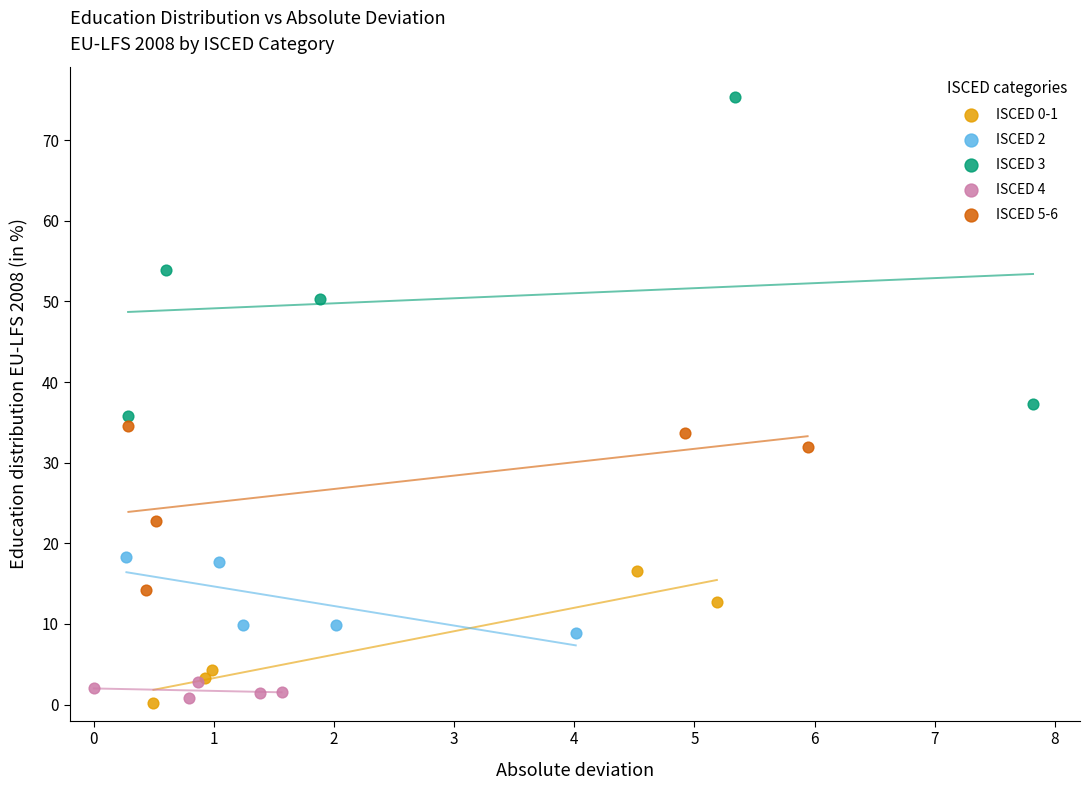

Which series has the largest Y range (max minus min)?

ISCED 3